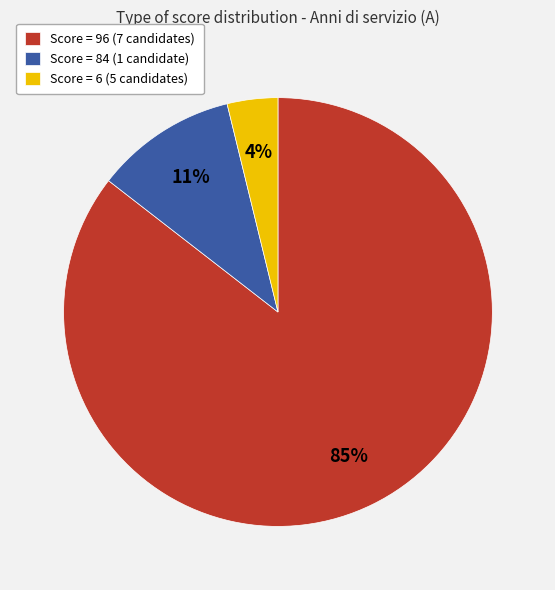

To the nearest percent, what is the combined percentage of Score = 84 (1 candidate) and Score = 96 (7 candidates)?

96%